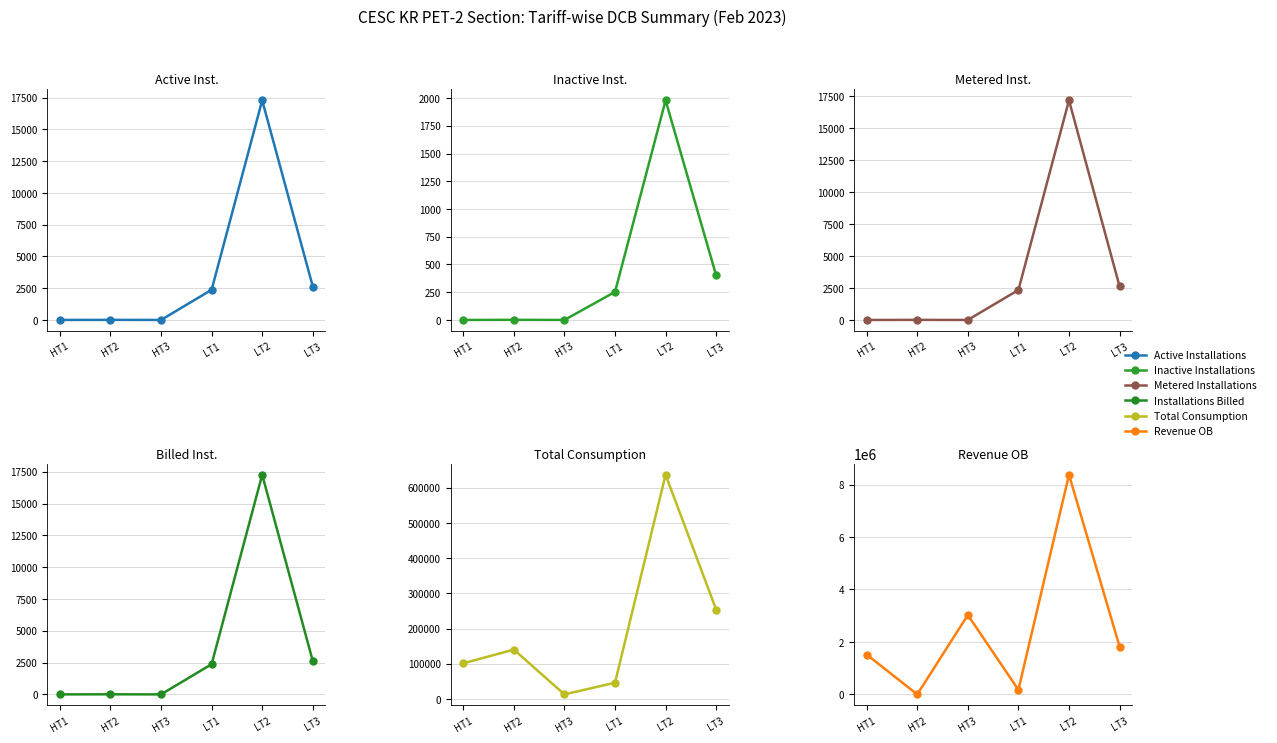

Rank the series at HT1 from highest to lowest value.

Revenue OB, Total Consumption, Active Installations, Metered Installations, Installations Billed, Inactive Installations